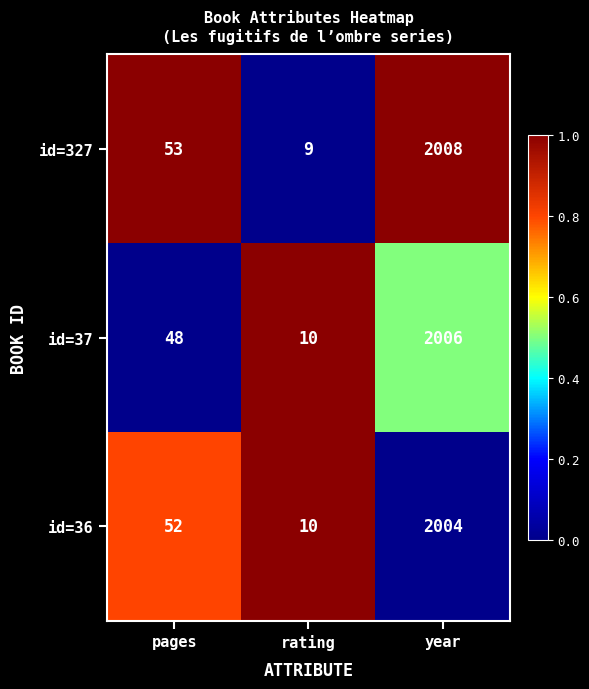

What is the difference between the highest and lowest values at rating?

1